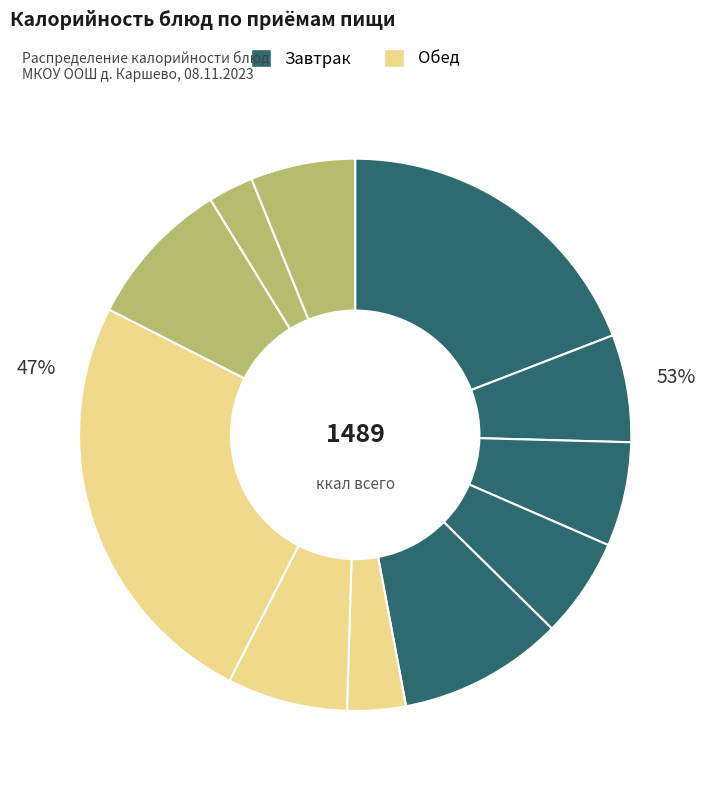

Rank the categories by value from lowest to highest.

батон нарезной, салат из моркови и с изюмом, биойогурт, хлеб ржаной (завтрак), хлеб ржаной (обед), кофейный напиток на молоке, суп крестьянский с крупой, компот из кураги, бутерброд с маслом и сыром, омлет, плов из отварной говядины